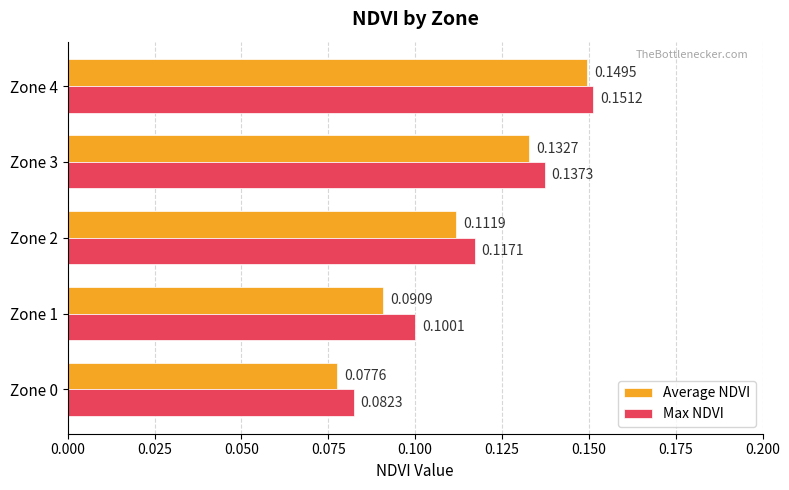

Rank the series by their maximum value, from highest to lowest.

Max NDVI, Average NDVI